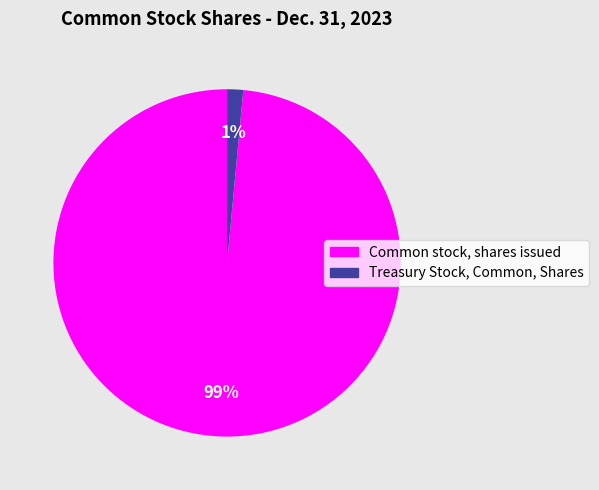

Which slice represents more than half of the pie?

Common stock, shares issued